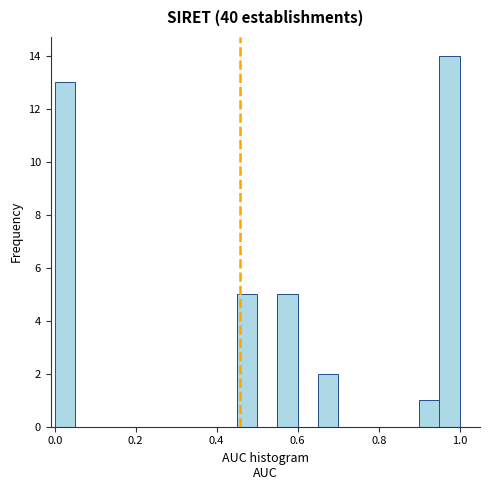

Around what value on the x-axis is the tallest bar? Give the approximate position of its centre, as read against the axis.

0.98